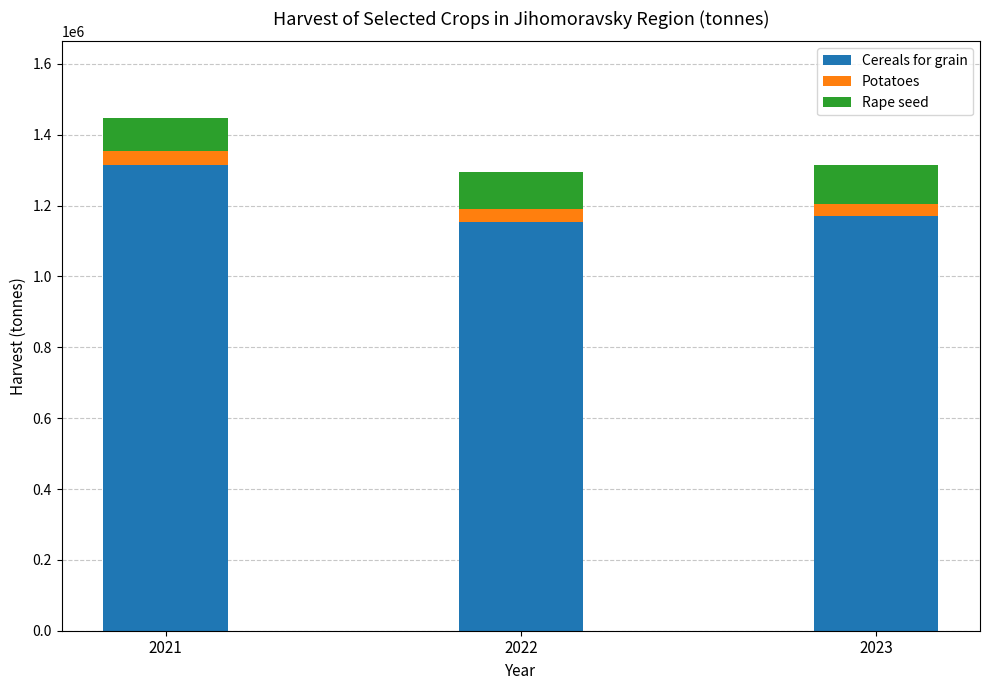

Are the bars horizontal?

No